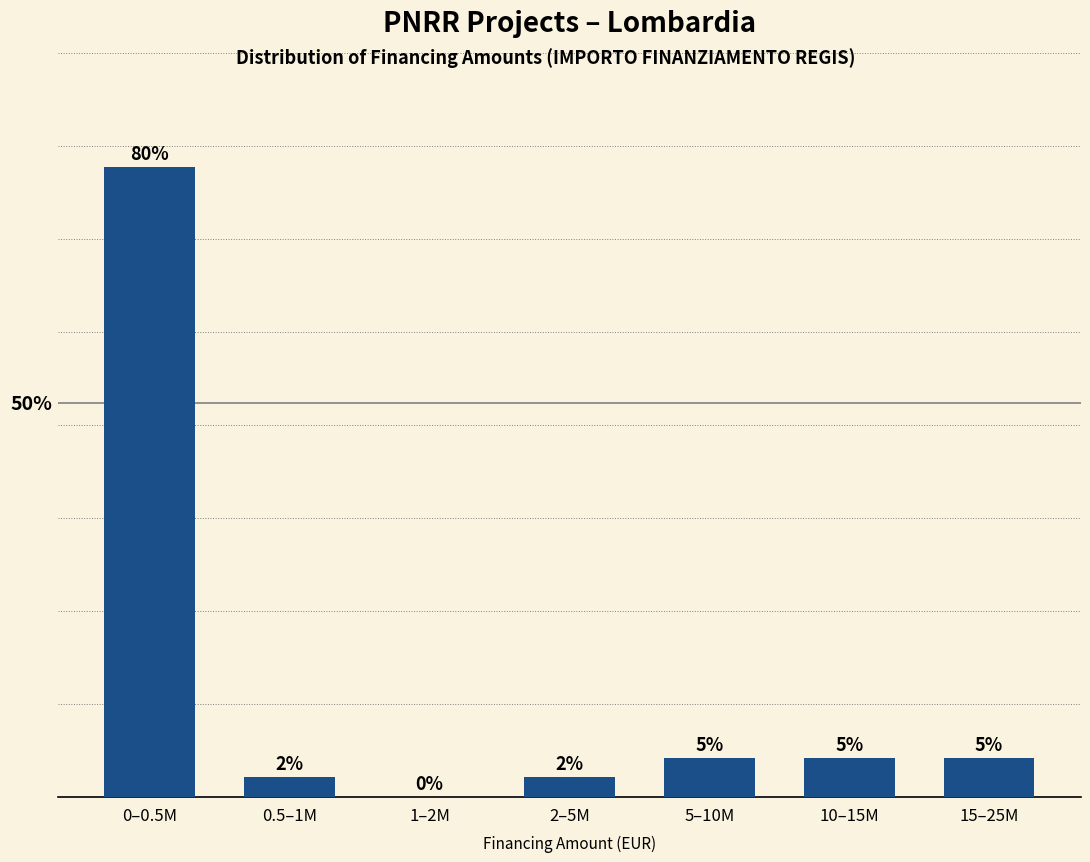

Which category has the highest value across all series?

0–0.5M